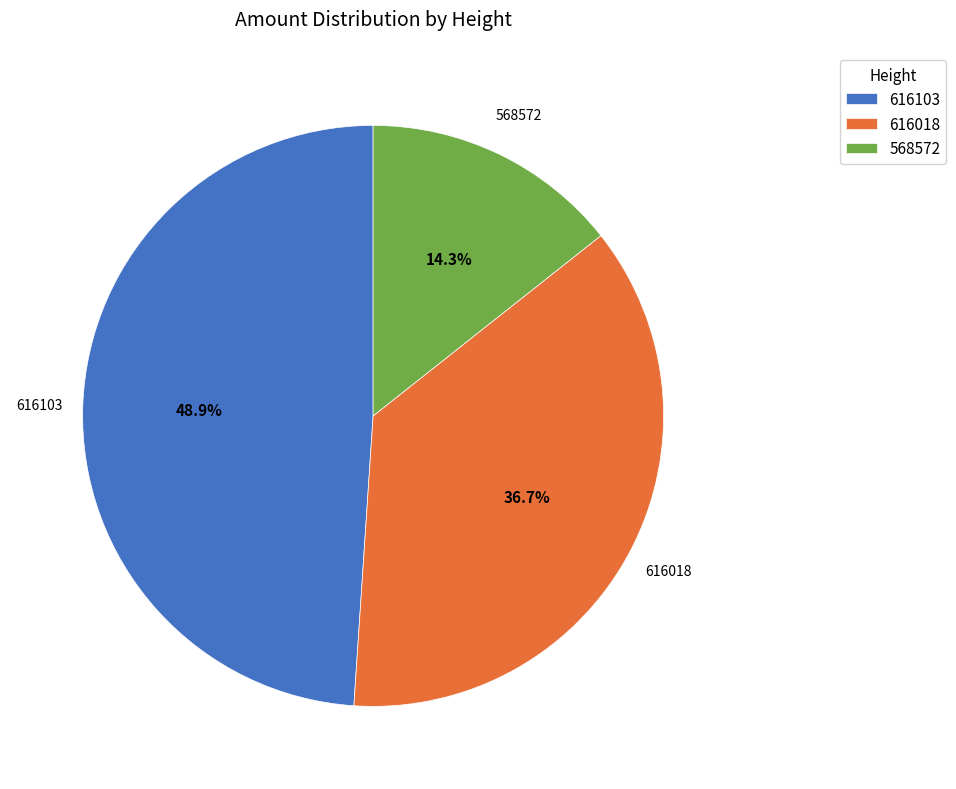

To the nearest percent, what is the difference between the 616018 and 568572 slice percentages?

22%